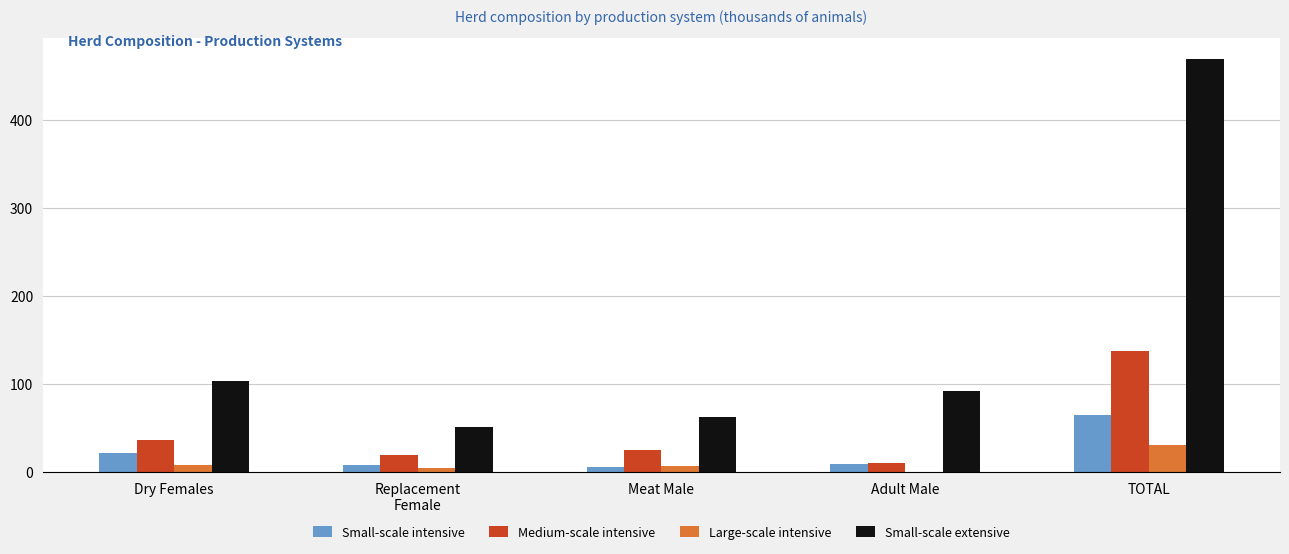

The Medium-scale intensive series shows 25.5 at Meat Male. True or false?

True